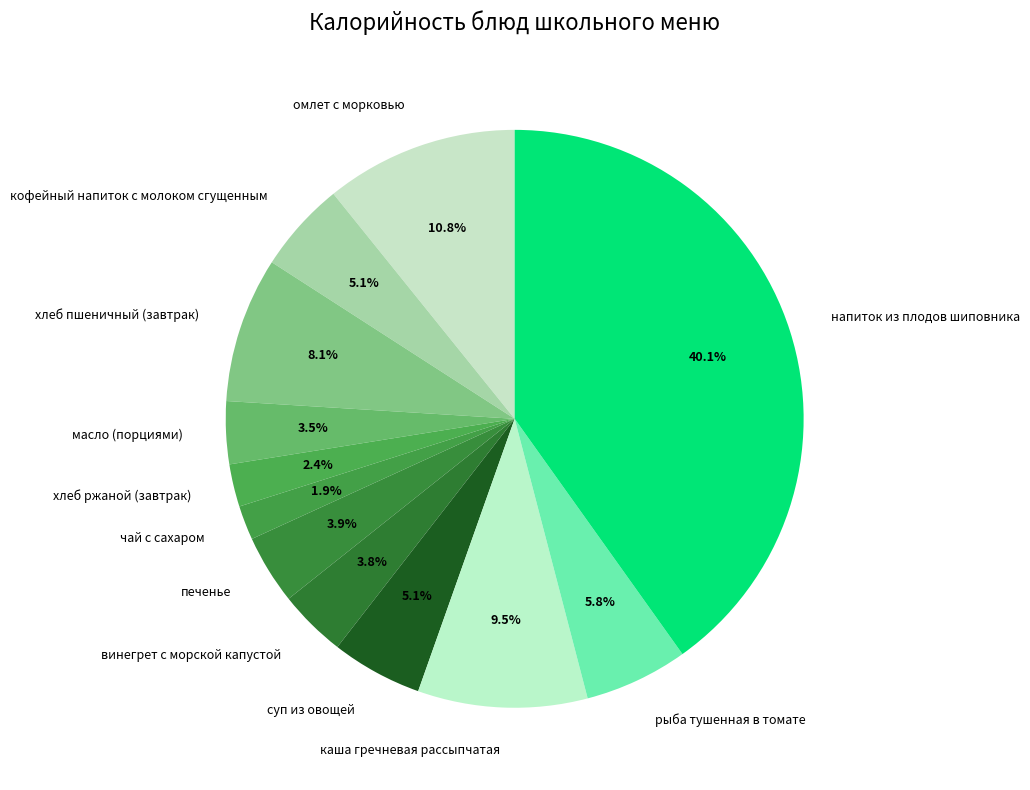

What percentage is the хлеб пшеничный (завтрак) slice, to the nearest percent?

8%